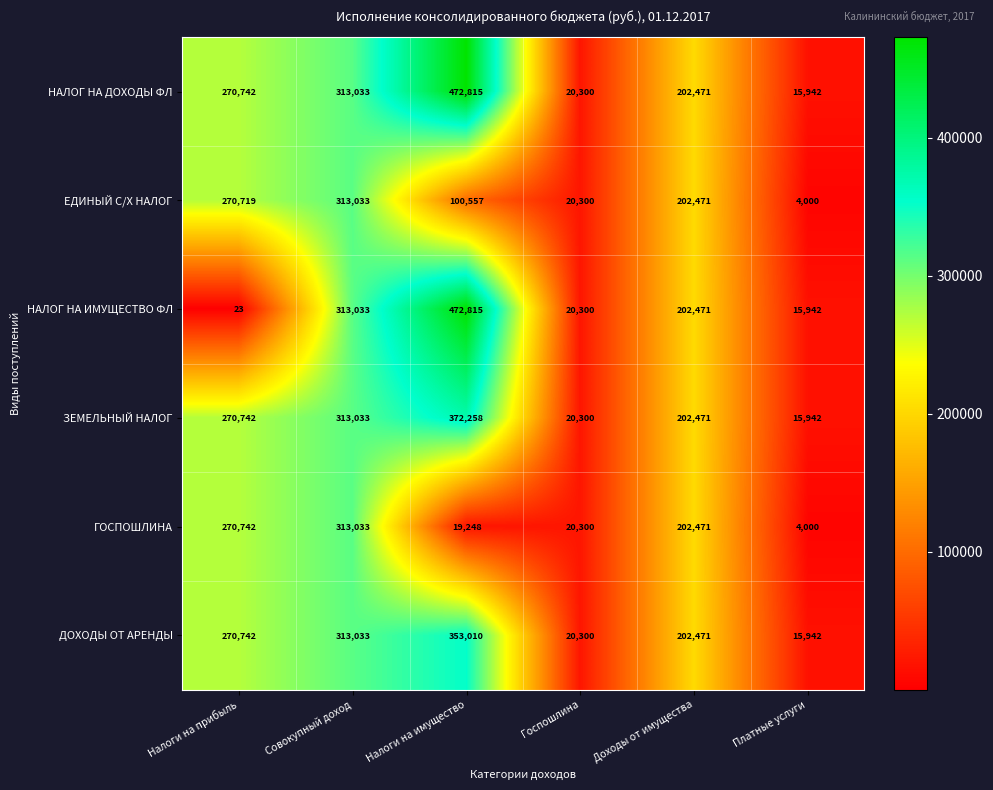

Which series has the largest range (max minus min)?

НАЛОГ НА ИМУЩЕСТВО ФЛ